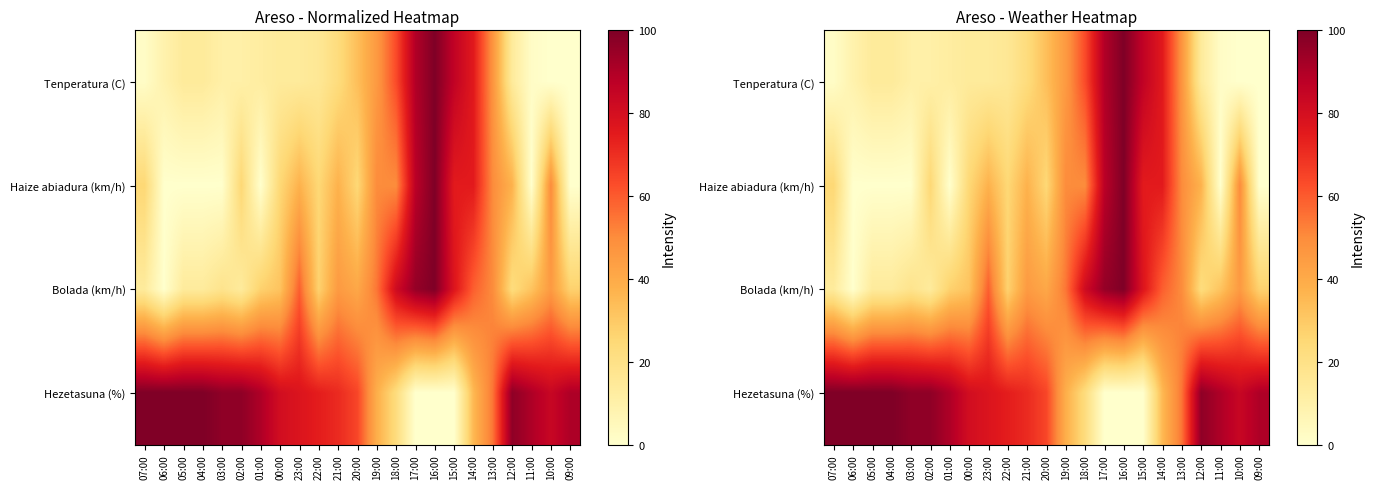

What is the maximum value shown in the chart?

100.0